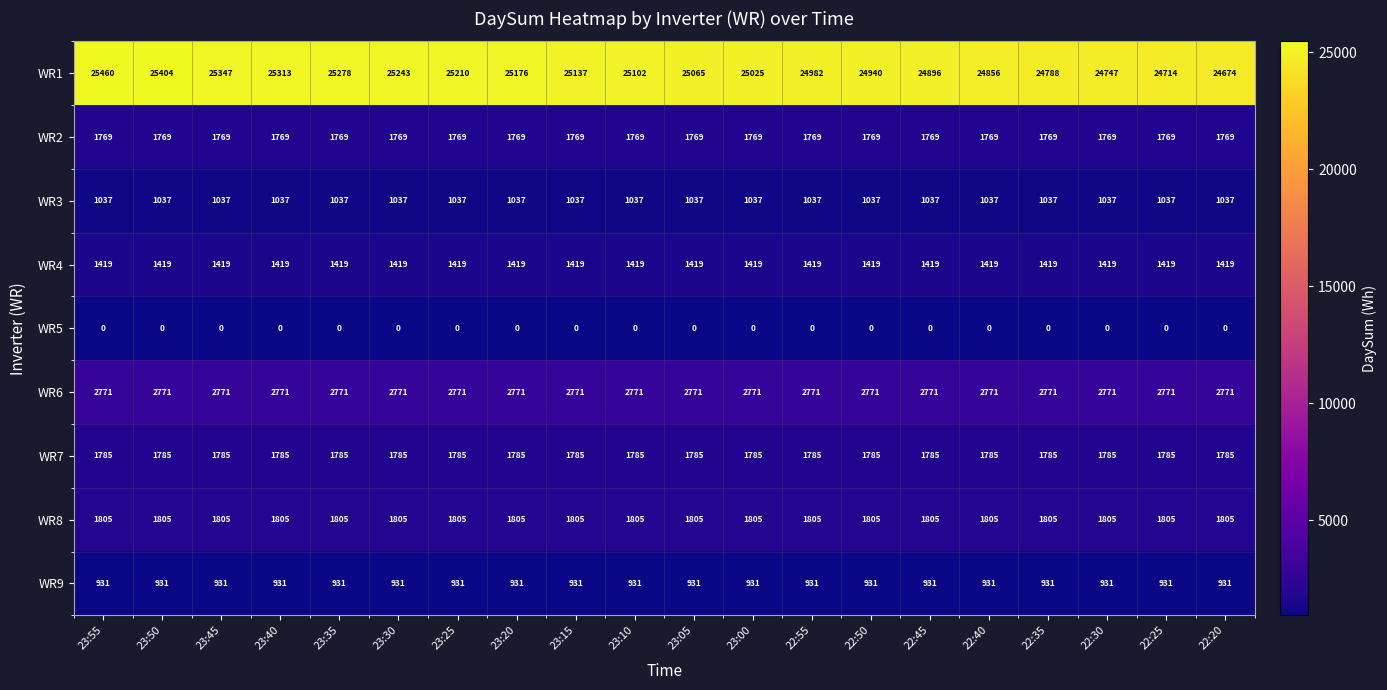

Rank the series by their maximum value, from lowest to highest.

WR5, WR9, WR3, WR4, WR2, WR7, WR8, WR6, WR1